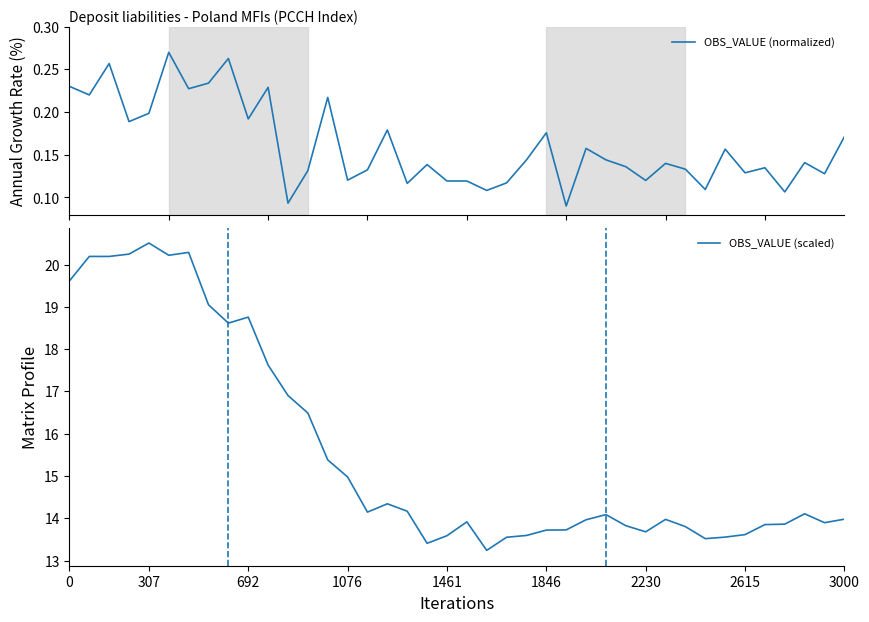

At 35, list the series in order from largest to smallest.

OBS_VALUE (scaled), OBS_VALUE (normalized)